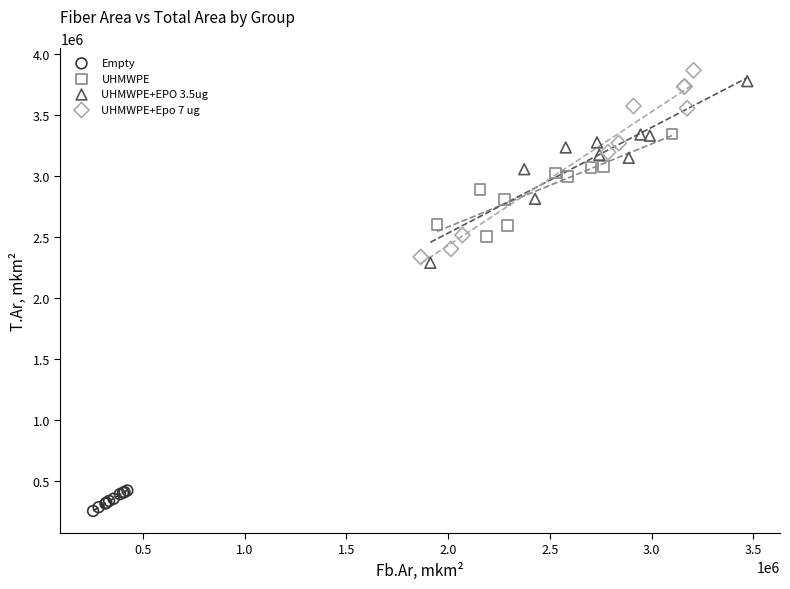

Which series reaches the minimum Y coordinate?

Empty